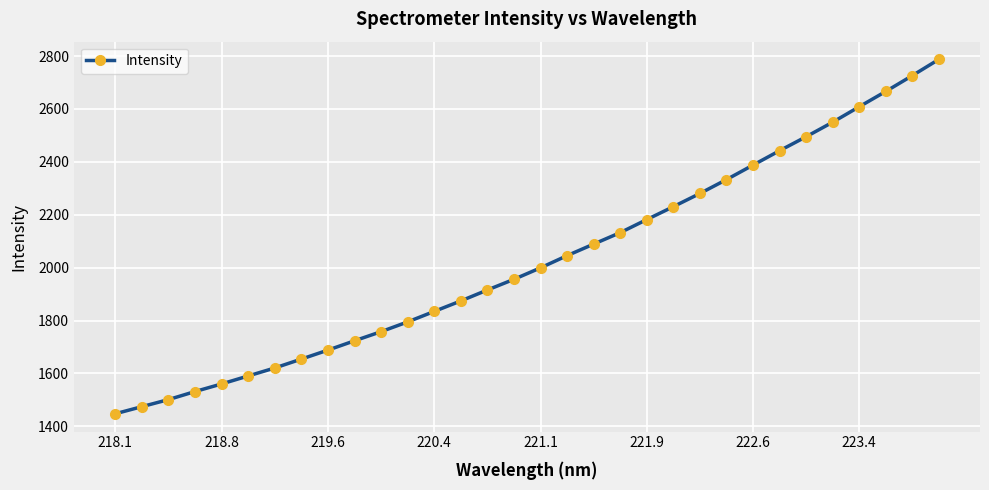

True or false: the data has more than 2 interior local peaks.

False